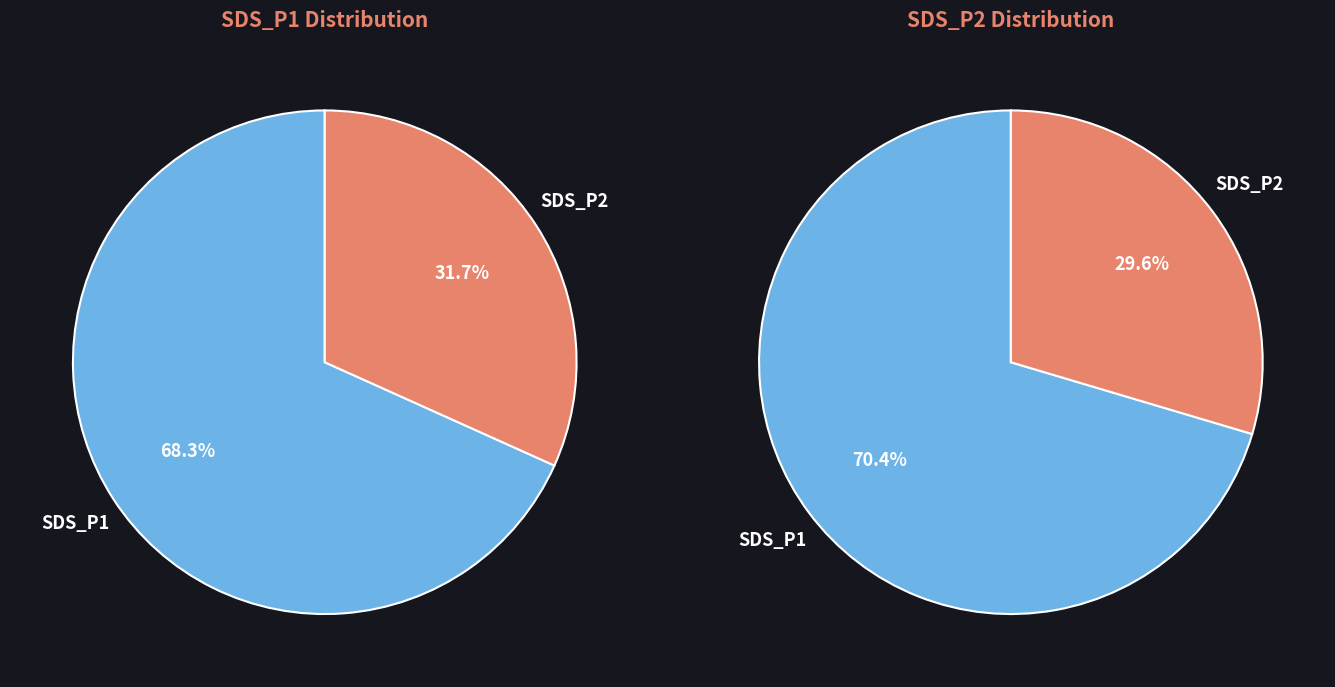

The 18 slice represents 1% of the pie. True or false?

False